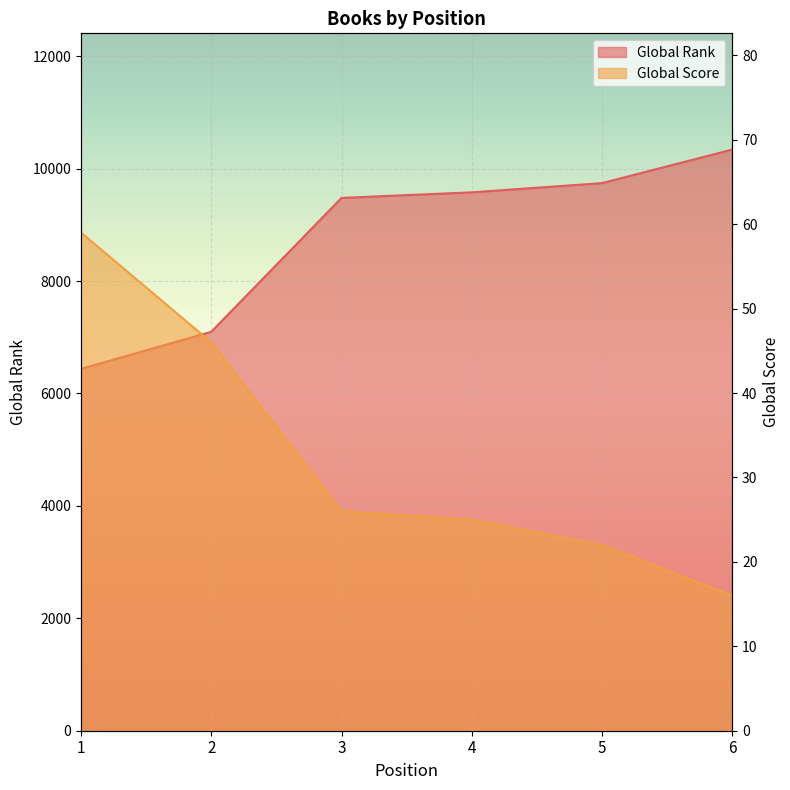

Read the Global Score value at 3, to the nearest 5.

25